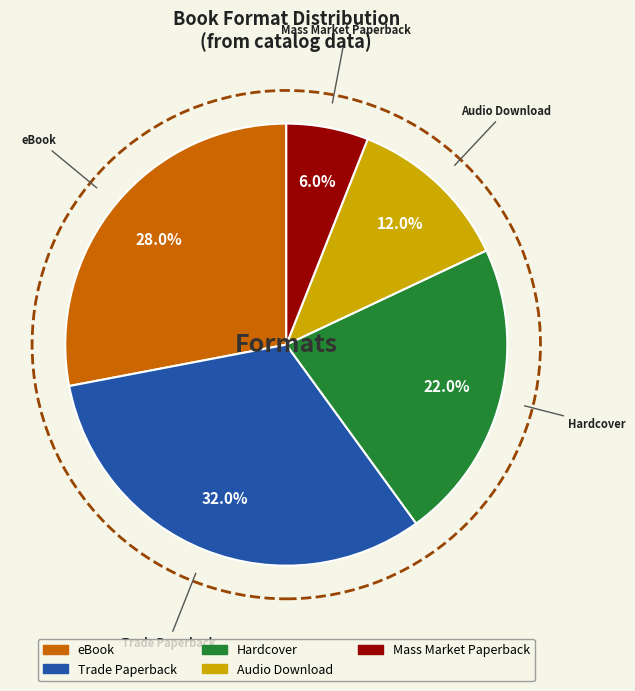

Rank the categories by value from highest to lowest.

Trade Paperback, eBook, Hardcover, Audio Download, Mass Market Paperback